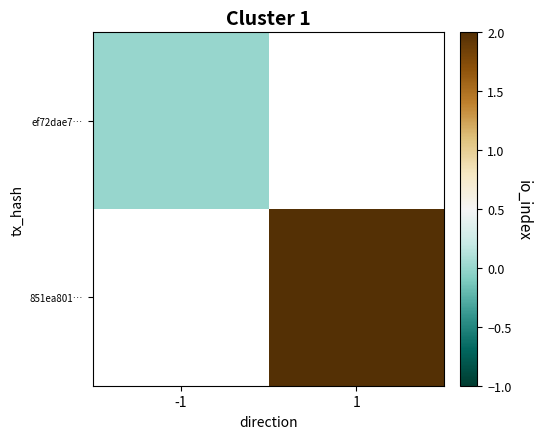

Which series has the largest range (max minus min)?

ef72dae7…